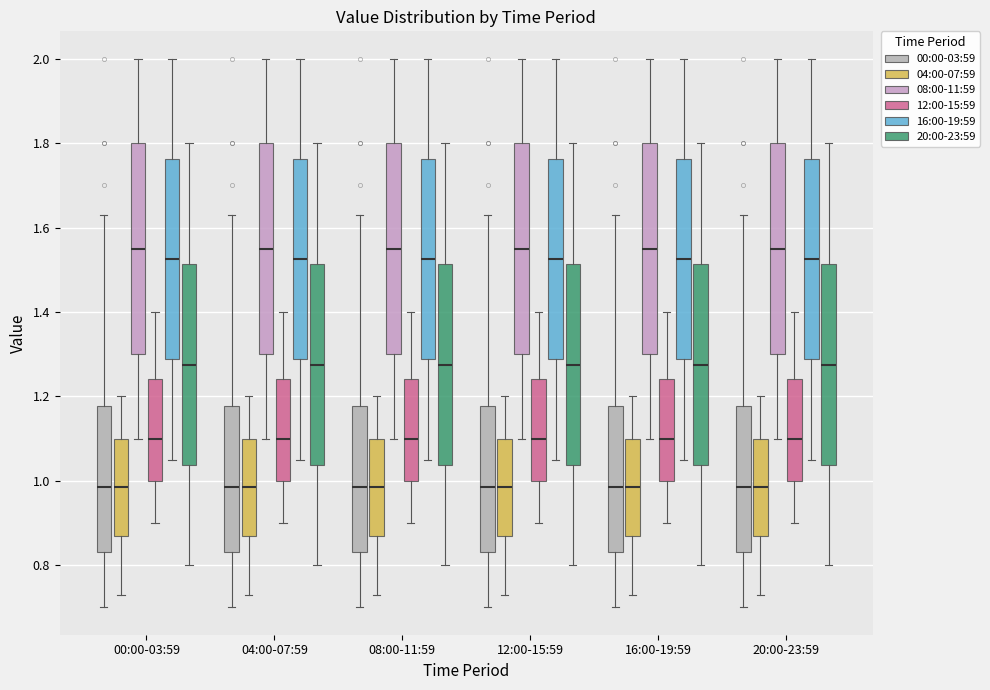

Reading left to right, read every box against the y-axis: the position of its median line, the range the box covers, and the ends of its whiskers. The values are not printed on the chart, so give them approximately, as read against the axis.

00:00-03:59 (00:00-03:59): median 0.98, box 0.84 to 1.18, whiskers 0.70 to 1.64
00:00-03:59 (04:00-07:59): median 0.98, box 0.88 to 1.10, whiskers 0.74 to 1.20
00:00-03:59 (08:00-11:59): median 1.56, box 1.30 to 1.80, whiskers 1.10 to 2.00
00:00-03:59 (12:00-15:59): median 1.10, box 1.00 to 1.24, whiskers 0.90 to 1.40
00:00-03:59 (16:00-19:59): median 1.52, box 1.28 to 1.76, whiskers 1.06 to 2.00
00:00-03:59 (20:00-23:59): median 1.28, box 1.04 to 1.52, whiskers 0.80 to 1.80
04:00-07:59 (00:00-03:59): median 0.98, box 0.84 to 1.18, whiskers 0.70 to 1.64
04:00-07:59 (04:00-07:59): median 0.98, box 0.88 to 1.10, whiskers 0.74 to 1.20
04:00-07:59 (08:00-11:59): median 1.56, box 1.30 to 1.80, whiskers 1.10 to 2.00
04:00-07:59 (12:00-15:59): median 1.10, box 1.00 to 1.24, whiskers 0.90 to 1.40
04:00-07:59 (16:00-19:59): median 1.52, box 1.28 to 1.76, whiskers 1.06 to 2.00
04:00-07:59 (20:00-23:59): median 1.28, box 1.04 to 1.52, whiskers 0.80 to 1.80
08:00-11:59 (00:00-03:59): median 0.98, box 0.84 to 1.18, whiskers 0.70 to 1.64
08:00-11:59 (04:00-07:59): median 0.98, box 0.88 to 1.10, whiskers 0.74 to 1.20
08:00-11:59 (08:00-11:59): median 1.56, box 1.30 to 1.80, whiskers 1.10 to 2.00
08:00-11:59 (12:00-15:59): median 1.10, box 1.00 to 1.24, whiskers 0.90 to 1.40
08:00-11:59 (16:00-19:59): median 1.52, box 1.28 to 1.76, whiskers 1.06 to 2.00
08:00-11:59 (20:00-23:59): median 1.28, box 1.04 to 1.52, whiskers 0.80 to 1.80
12:00-15:59 (00:00-03:59): median 0.98, box 0.84 to 1.18, whiskers 0.70 to 1.64
12:00-15:59 (04:00-07:59): median 0.98, box 0.88 to 1.10, whiskers 0.74 to 1.20
12:00-15:59 (08:00-11:59): median 1.56, box 1.30 to 1.80, whiskers 1.10 to 2.00
12:00-15:59 (12:00-15:59): median 1.10, box 1.00 to 1.24, whiskers 0.90 to 1.40
12:00-15:59 (16:00-19:59): median 1.52, box 1.28 to 1.76, whiskers 1.06 to 2.00
12:00-15:59 (20:00-23:59): median 1.28, box 1.04 to 1.52, whiskers 0.80 to 1.80
16:00-19:59 (00:00-03:59): median 0.98, box 0.84 to 1.18, whiskers 0.70 to 1.64
16:00-19:59 (04:00-07:59): median 0.98, box 0.88 to 1.10, whiskers 0.74 to 1.20
16:00-19:59 (08:00-11:59): median 1.56, box 1.30 to 1.80, whiskers 1.10 to 2.00
16:00-19:59 (12:00-15:59): median 1.10, box 1.00 to 1.24, whiskers 0.90 to 1.40
16:00-19:59 (16:00-19:59): median 1.52, box 1.28 to 1.76, whiskers 1.06 to 2.00
16:00-19:59 (20:00-23:59): median 1.28, box 1.04 to 1.52, whiskers 0.80 to 1.80
20:00-23:59 (00:00-03:59): median 0.98, box 0.84 to 1.18, whiskers 0.70 to 1.64
20:00-23:59 (04:00-07:59): median 0.98, box 0.88 to 1.10, whiskers 0.74 to 1.20
20:00-23:59 (08:00-11:59): median 1.56, box 1.30 to 1.80, whiskers 1.10 to 2.00
20:00-23:59 (12:00-15:59): median 1.10, box 1.00 to 1.24, whiskers 0.90 to 1.40
20:00-23:59 (16:00-19:59): median 1.52, box 1.28 to 1.76, whiskers 1.06 to 2.00
20:00-23:59 (20:00-23:59): median 1.28, box 1.04 to 1.52, whiskers 0.80 to 1.80